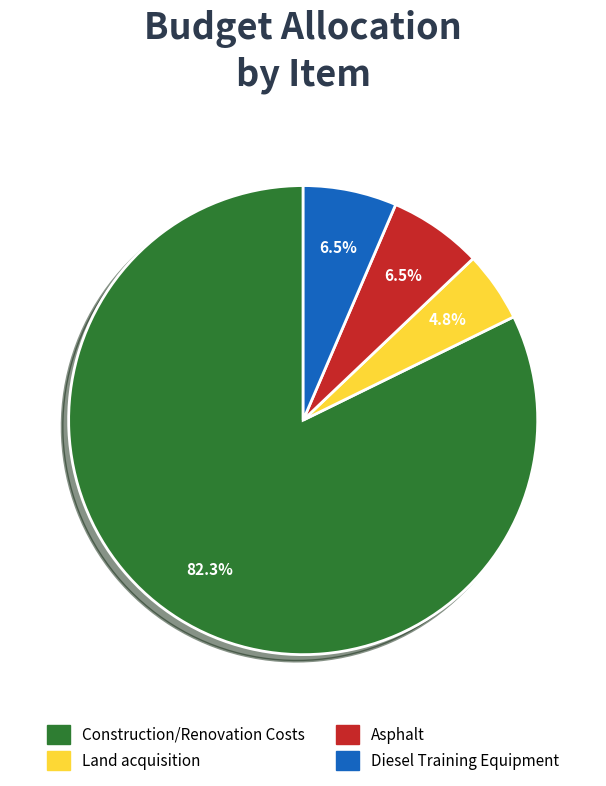

What is the majority slice?

Construction/Renovation Costs